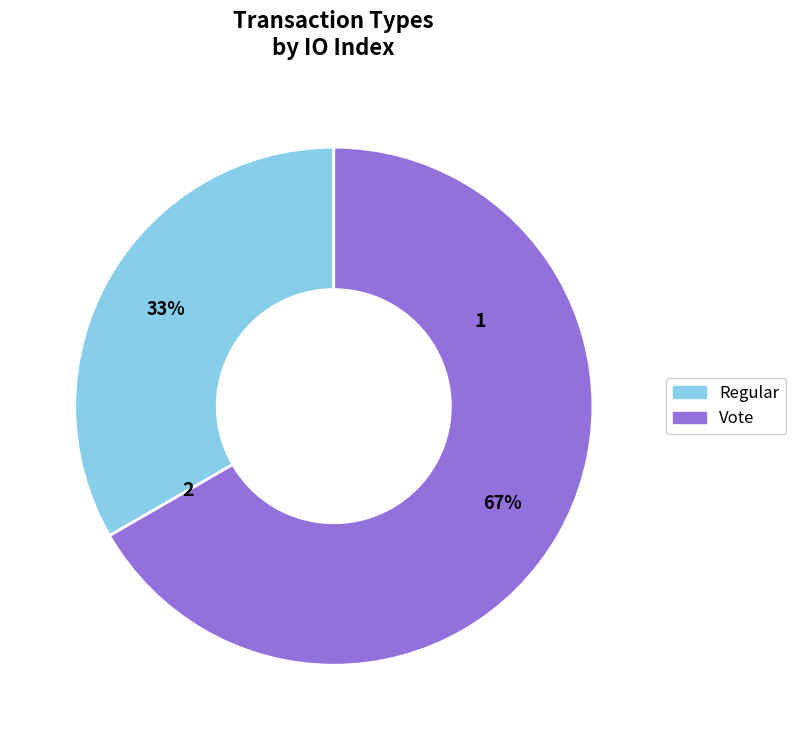

Is it true that Regular is 1% of the pie?

False